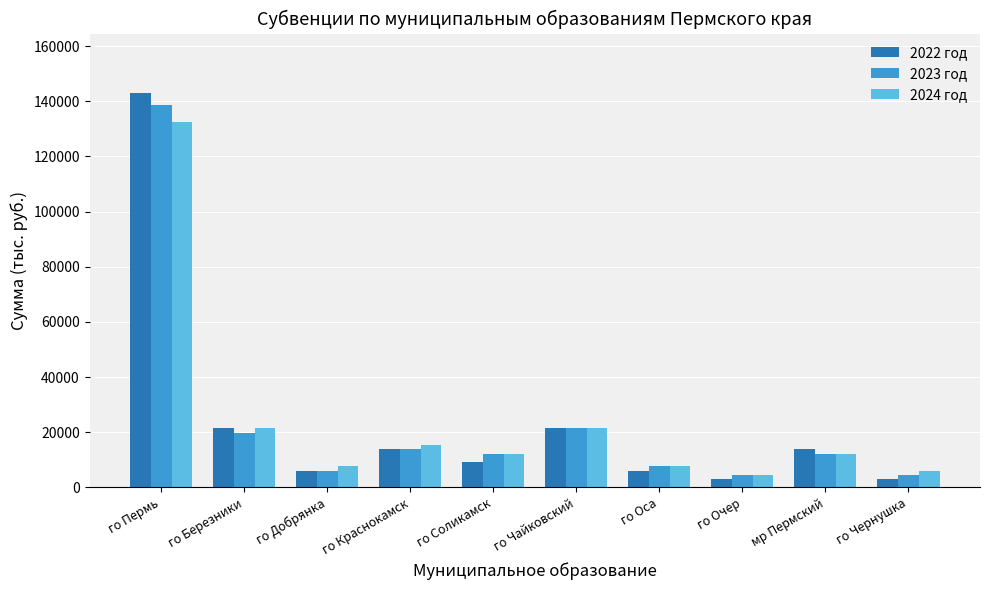

What is the minimum value shown in the chart?

3062.1